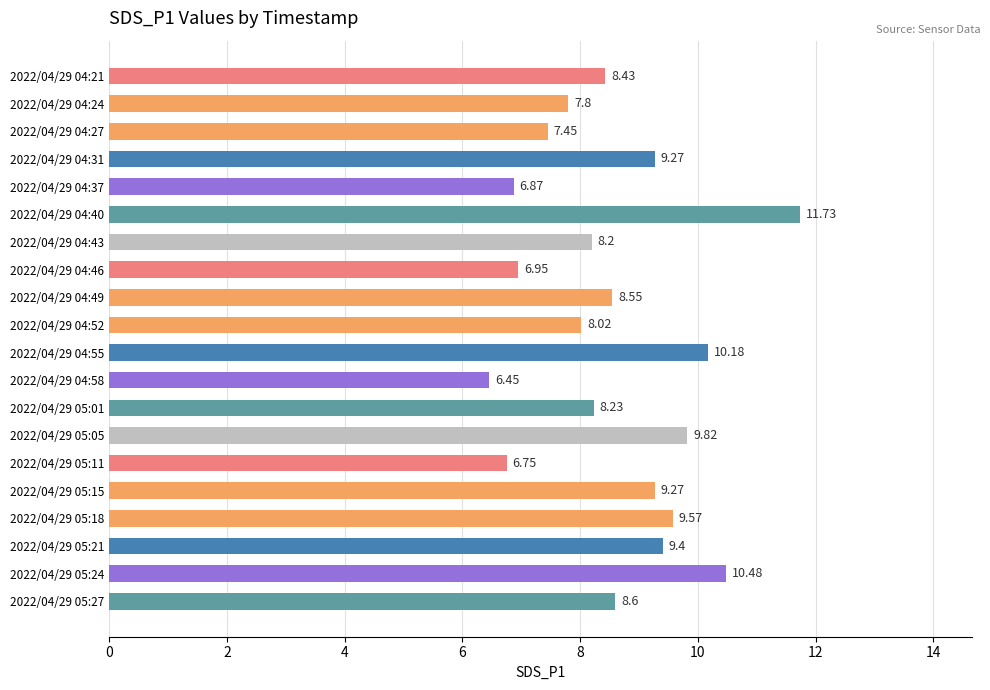

What is the difference between the maximum and minimum values?

5.3